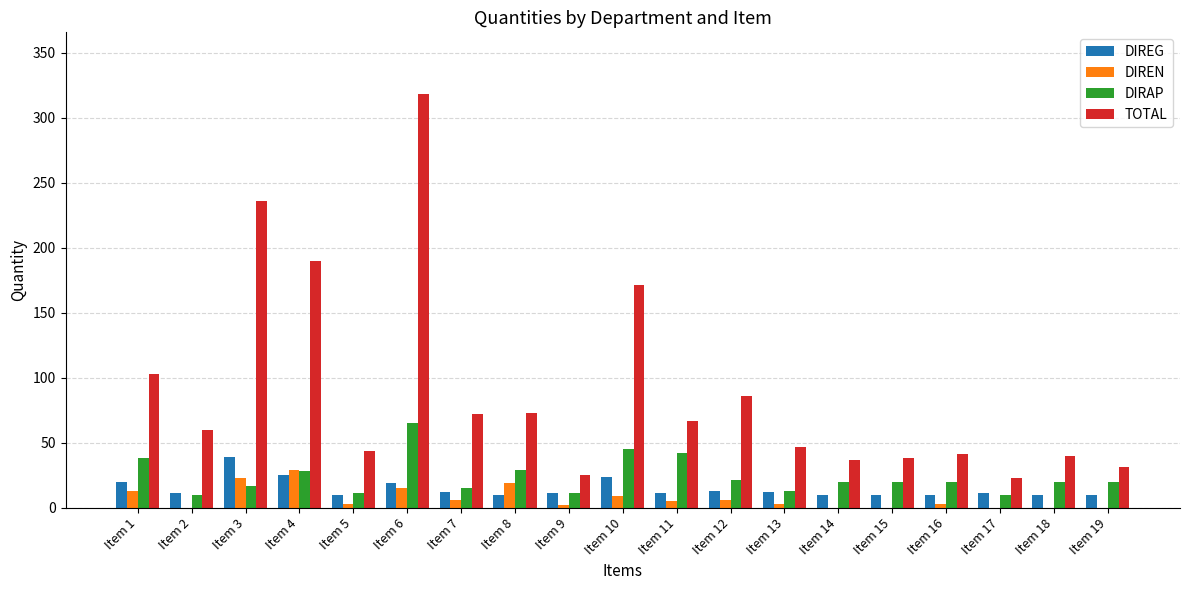

Are the bars grouped side by side (vs. stacked)?

Yes